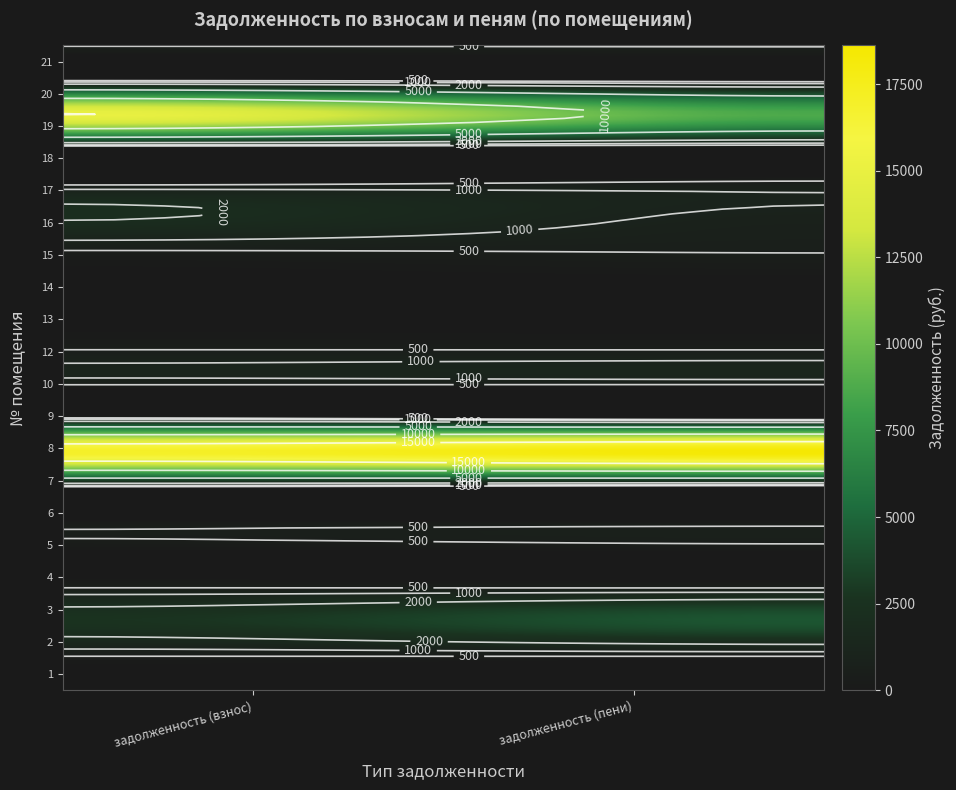

What is the greatest value displayed?

18623.7